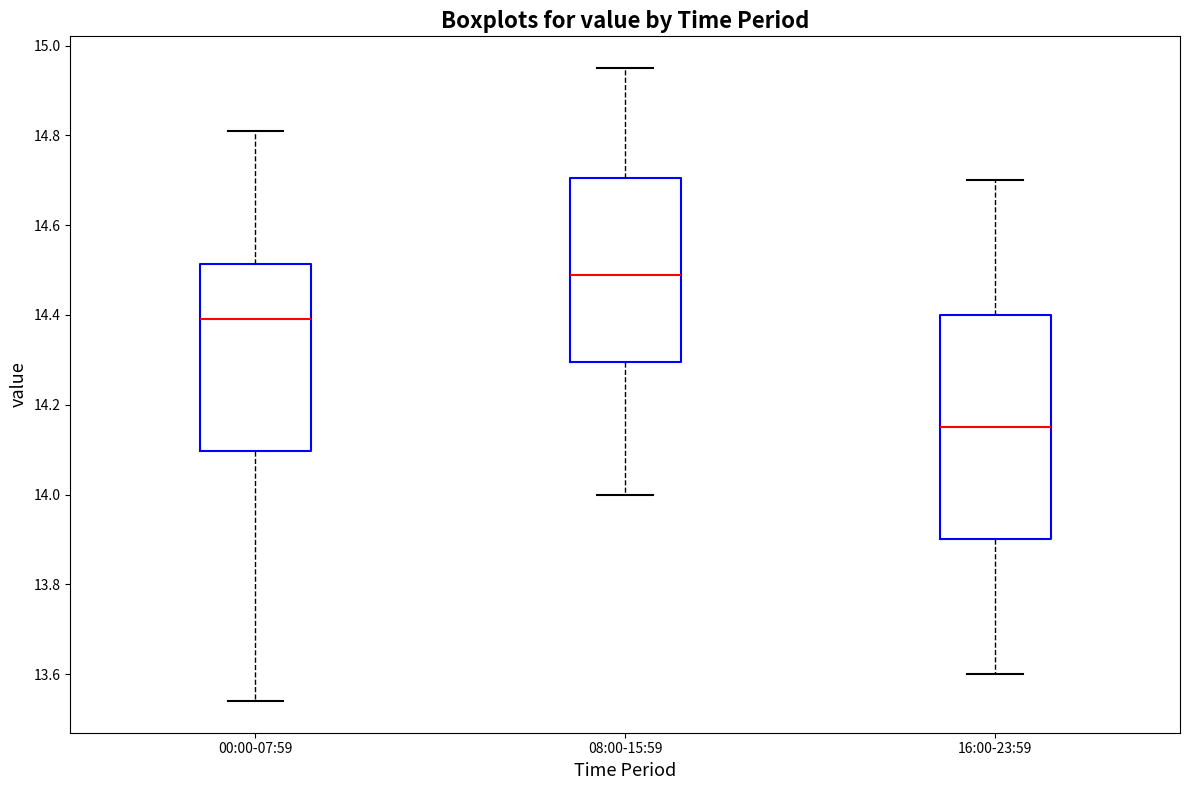

Reading left to right, read every box against the y-axis: the position of its median line, the range the box covers, and the ends of its whiskers. The values are not printed on the chart, so give them approximately, as read against the axis.

00:00-07:59: median 14.40, box 14.10 to 14.52, whiskers 13.54 to 14.82
08:00-15:59: median 14.50, box 14.30 to 14.70, whiskers 14.00 to 14.96
16:00-23:59: median 14.16, box 13.90 to 14.40, whiskers 13.60 to 14.70